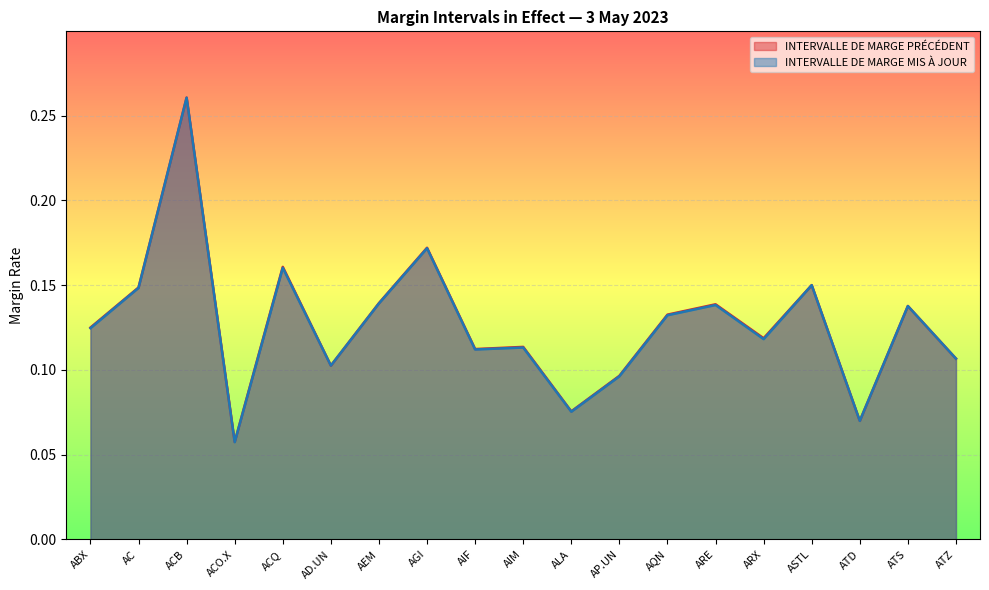

How many categories are shown in the chart?

19